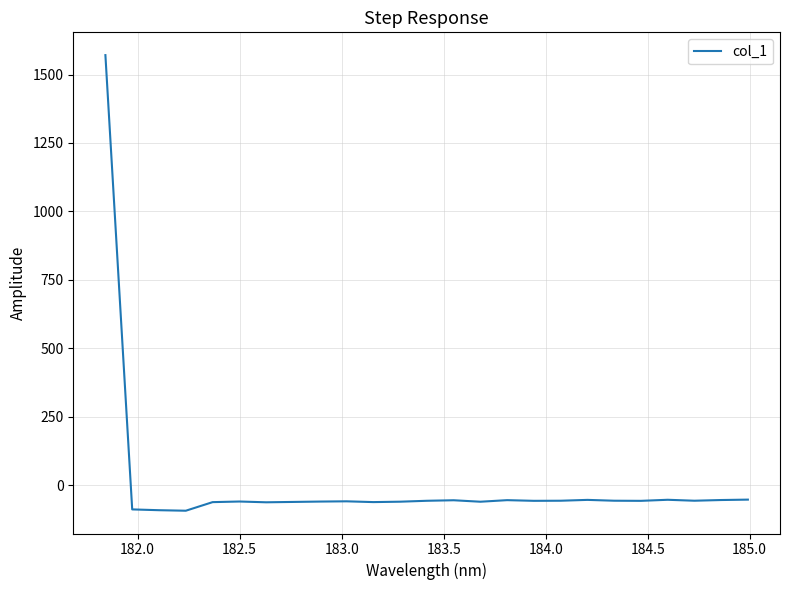

What is the sum of all values?

89.8